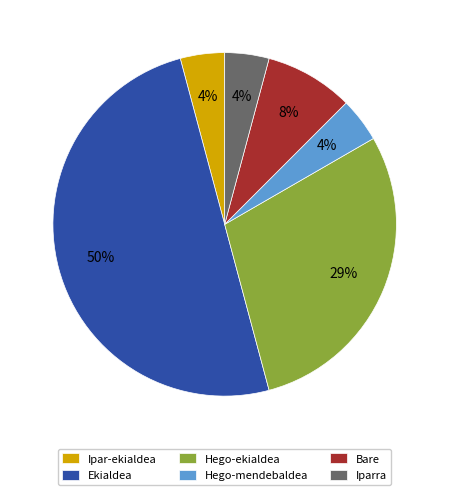

What percentage is the Hego-ekialdea slice, to the nearest percent?

29%